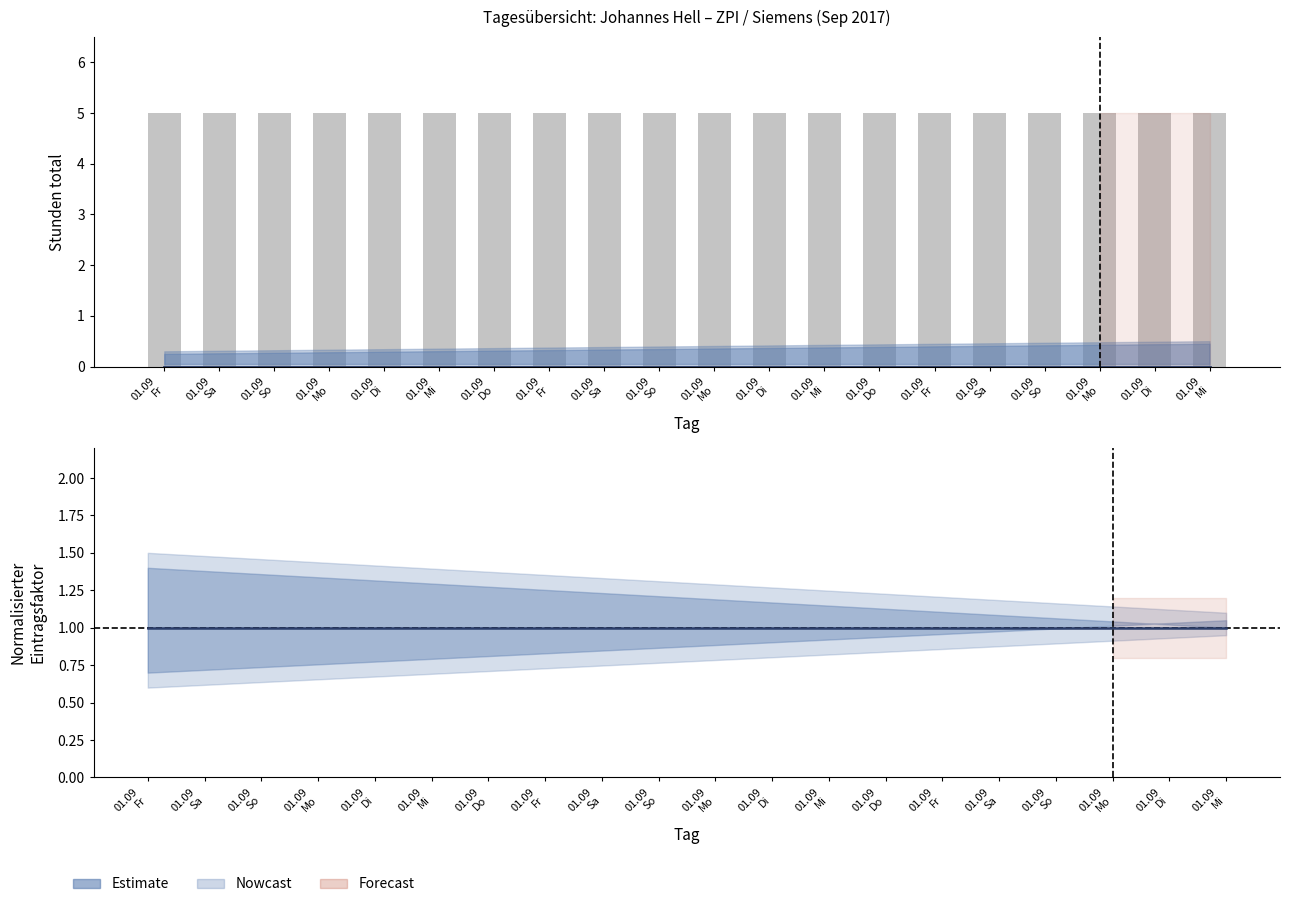

Is the value of Estimate at 01.09
Di greater than the value of Einträge pro Tag at 01.09
Mo?

No